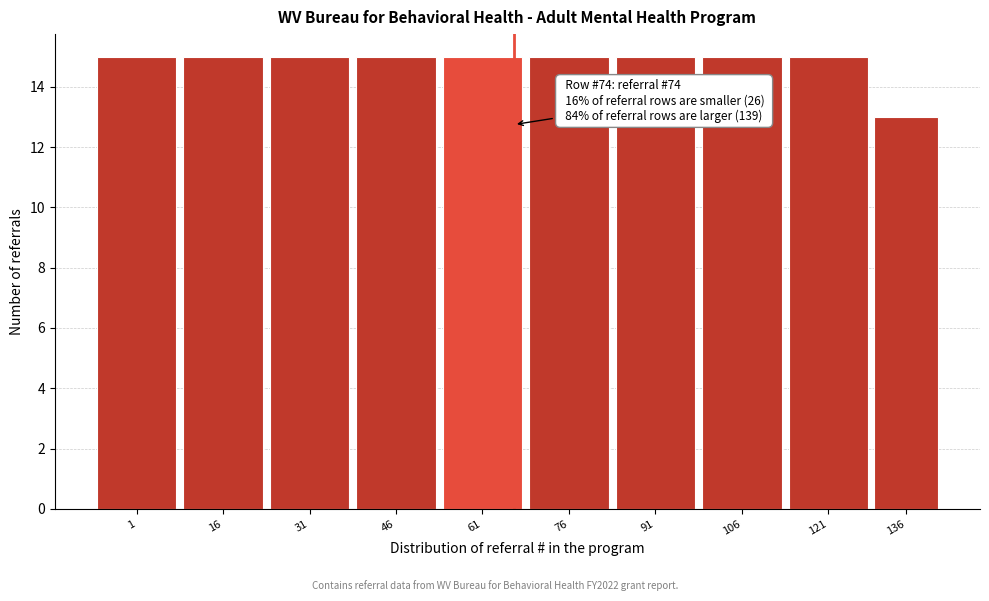

Reading left to right, extract all data points from this chart.

1=15	16=15	31=15	46=15	61=15	76=15	91=15	106=15	121=15	136=13